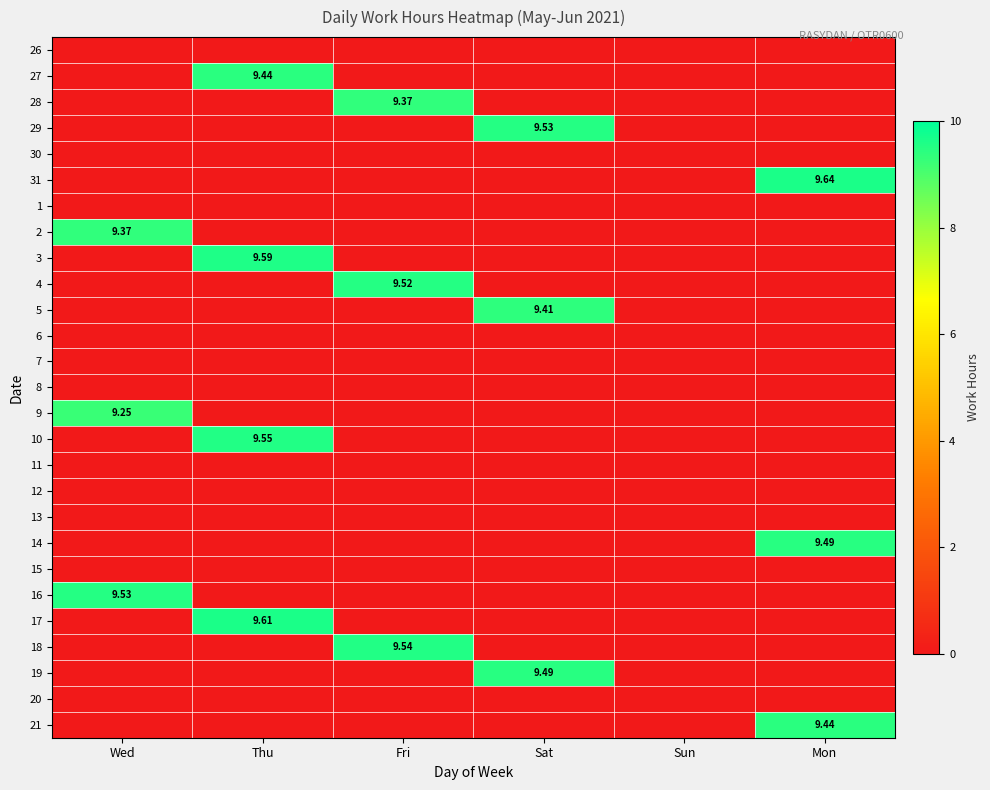

What is the greatest value displayed?

9.6